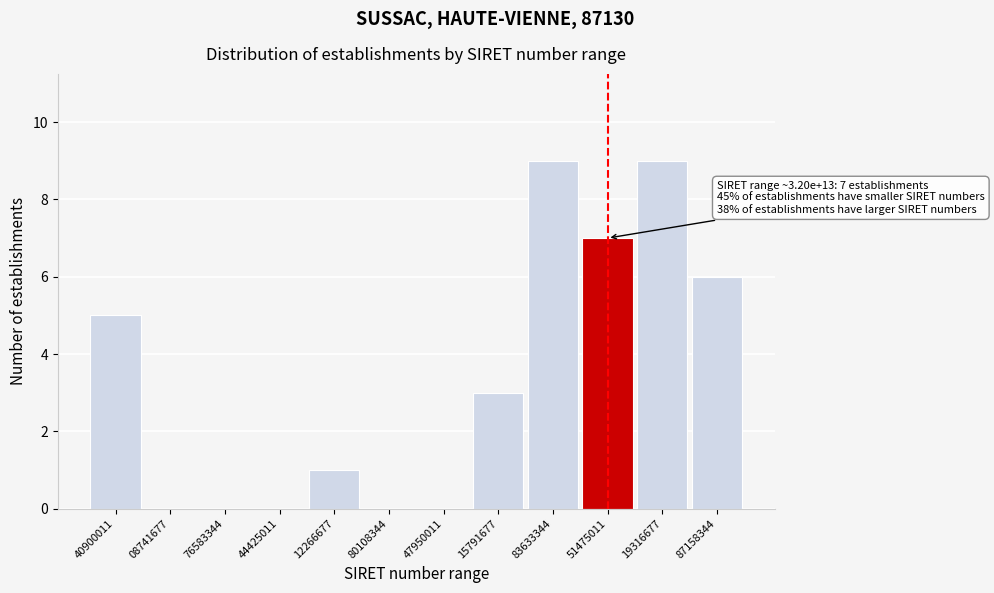

Reading left to right, transcribe all the data shown in this chart.

40900011=5	08741677=0	76583344=0	44425011=0	12266677=1	80108344=0	47950011=0	15791677=3	83633344=9	51475011=7	19316677=9	87158344=6